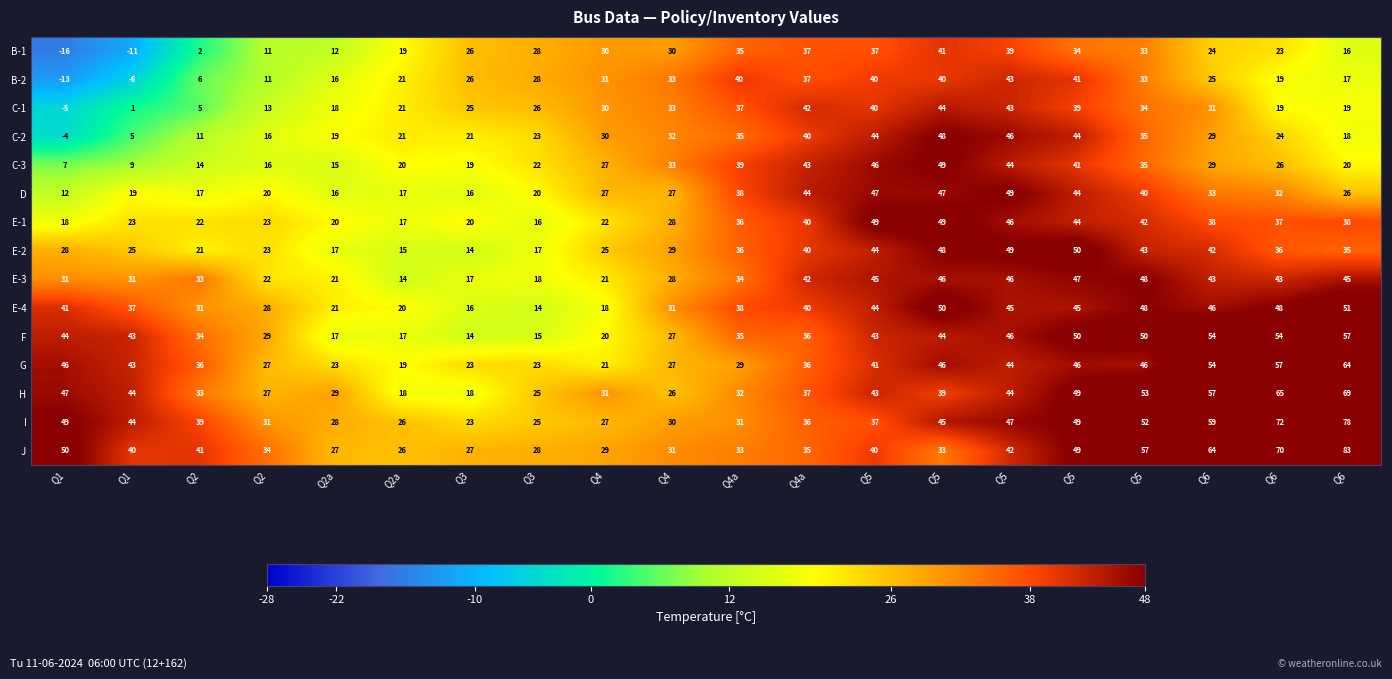

What is the total value across all series at Q4a?

528.4